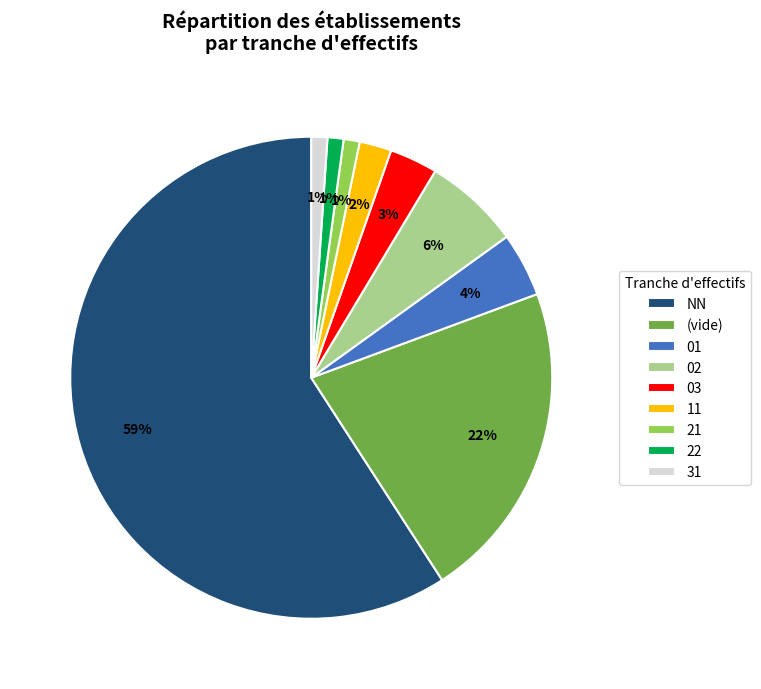

Does 31 represent more than half of the total?

No